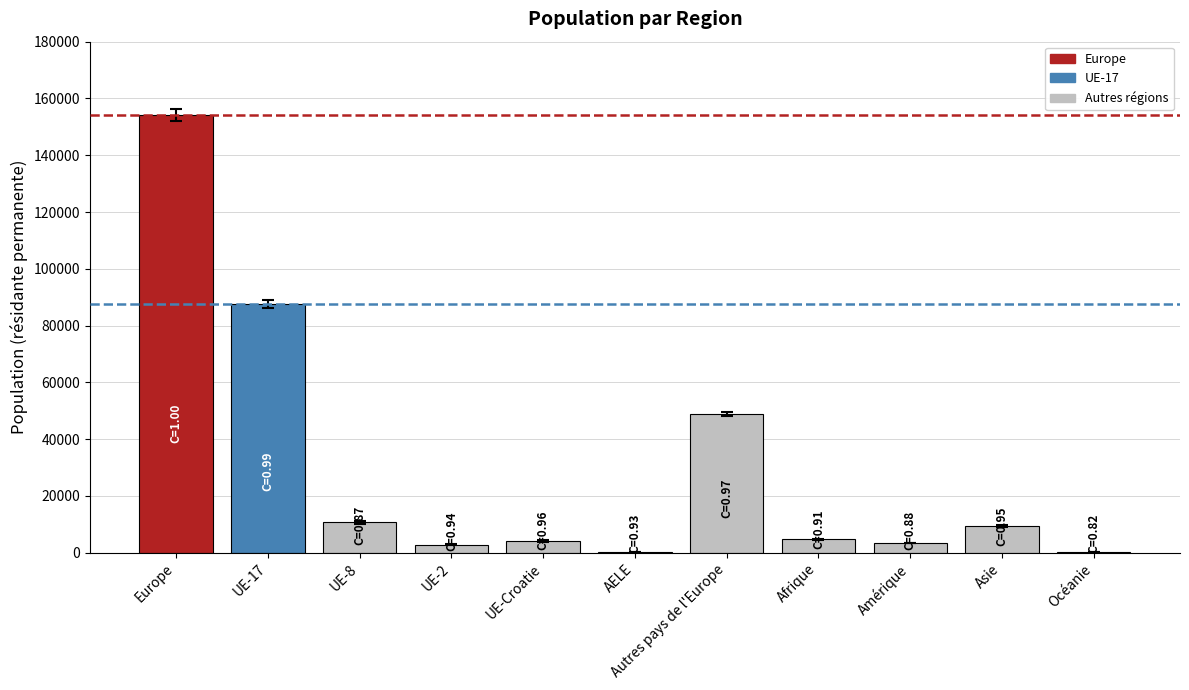

Is it true that the value at Afrique is 4768?

True